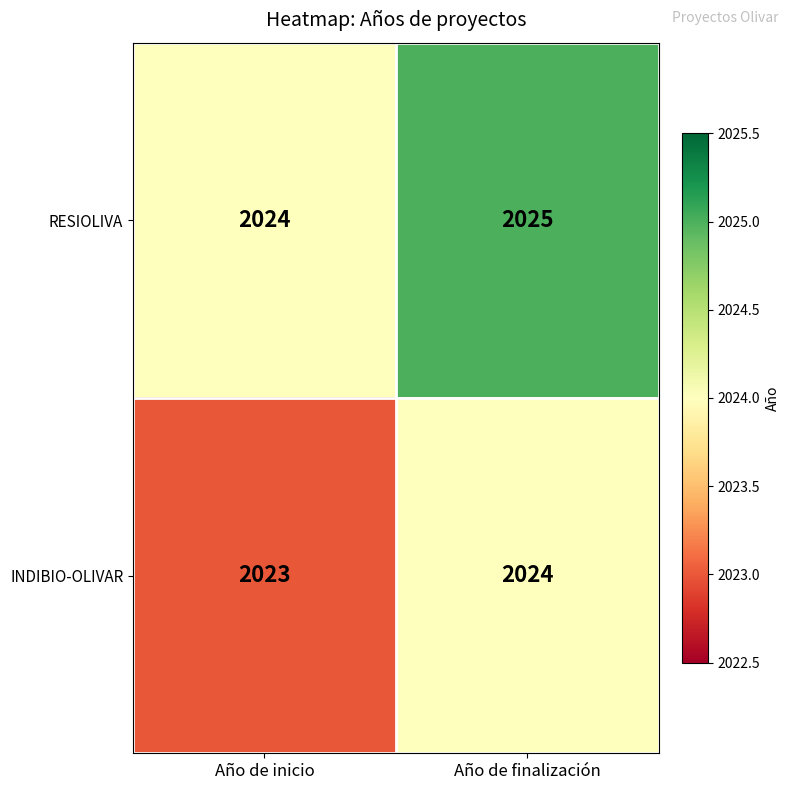

Reading left to right, extract all data points from this chart.

RESIOLIVA: 2024	2025
INDIBIO-OLIVAR: 2023	2024